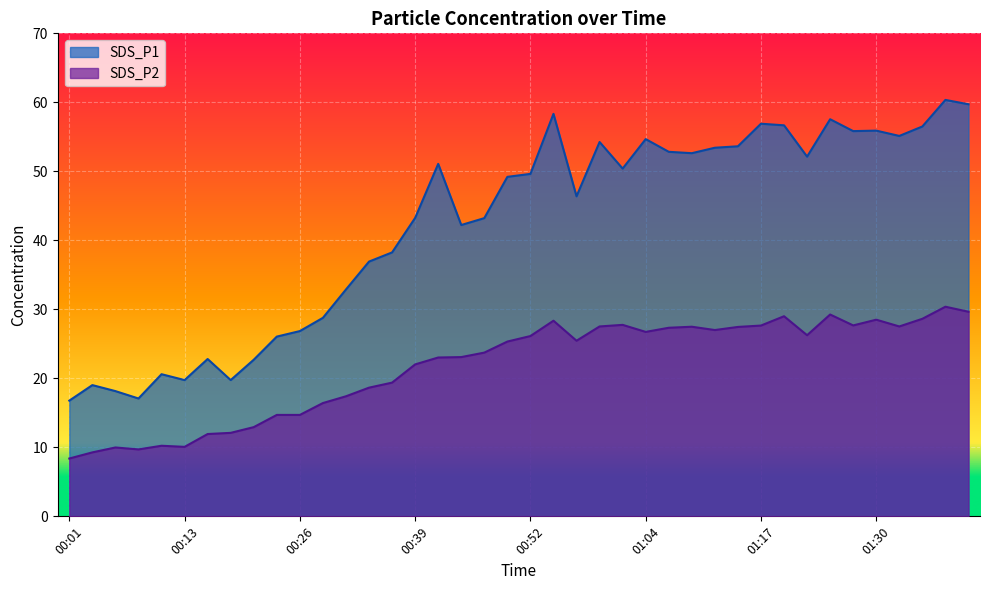

How many interior local valleys does the SDS_P2 series have?

8